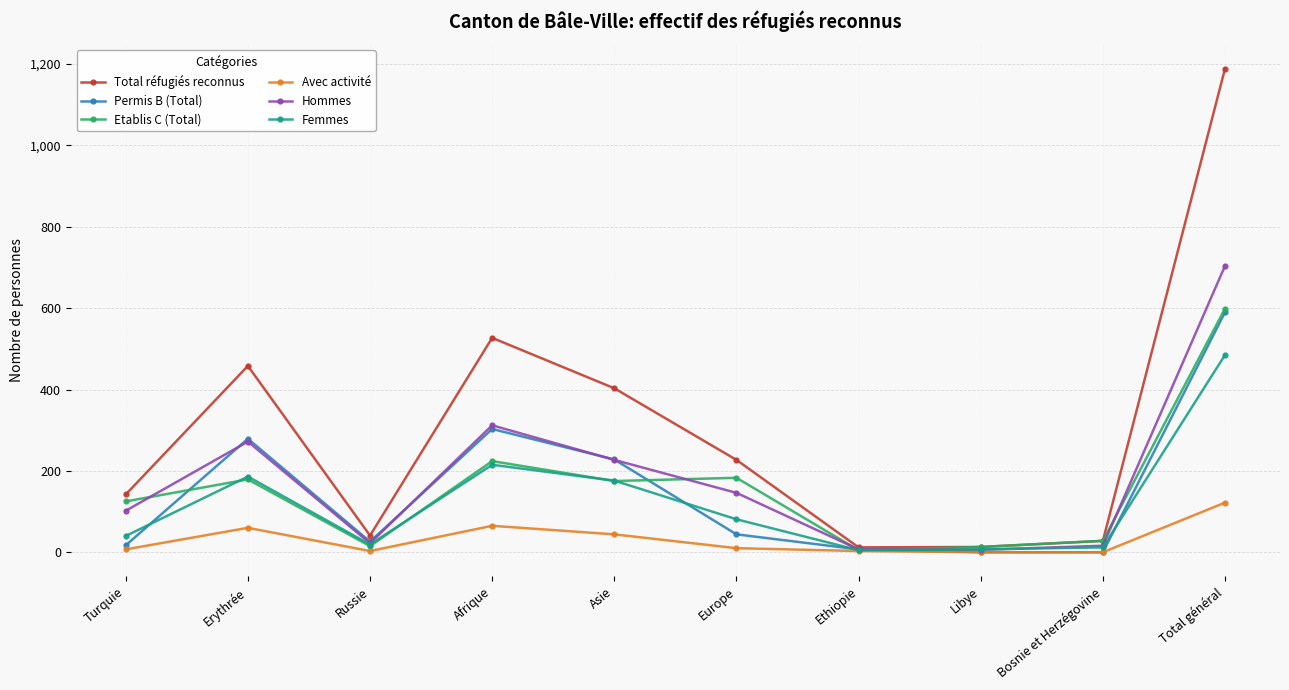

What is the approximate value of Hommes at Erythrée, to the nearest 50?

250